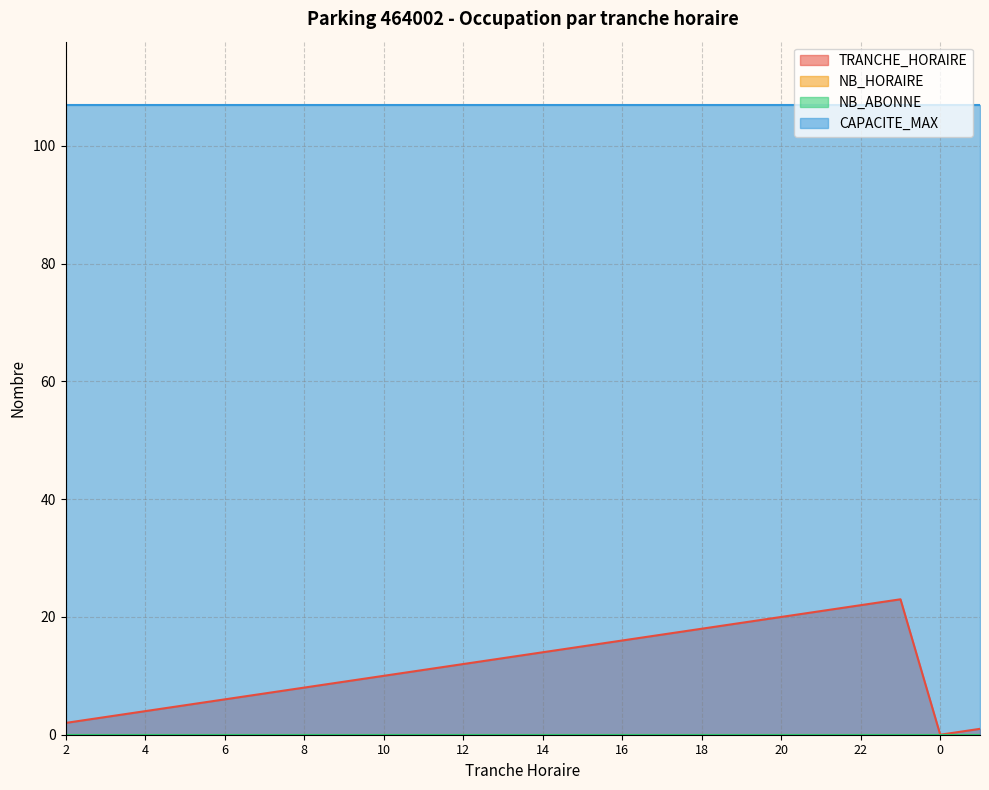

At which category does the chart reach its peak across all series?

2